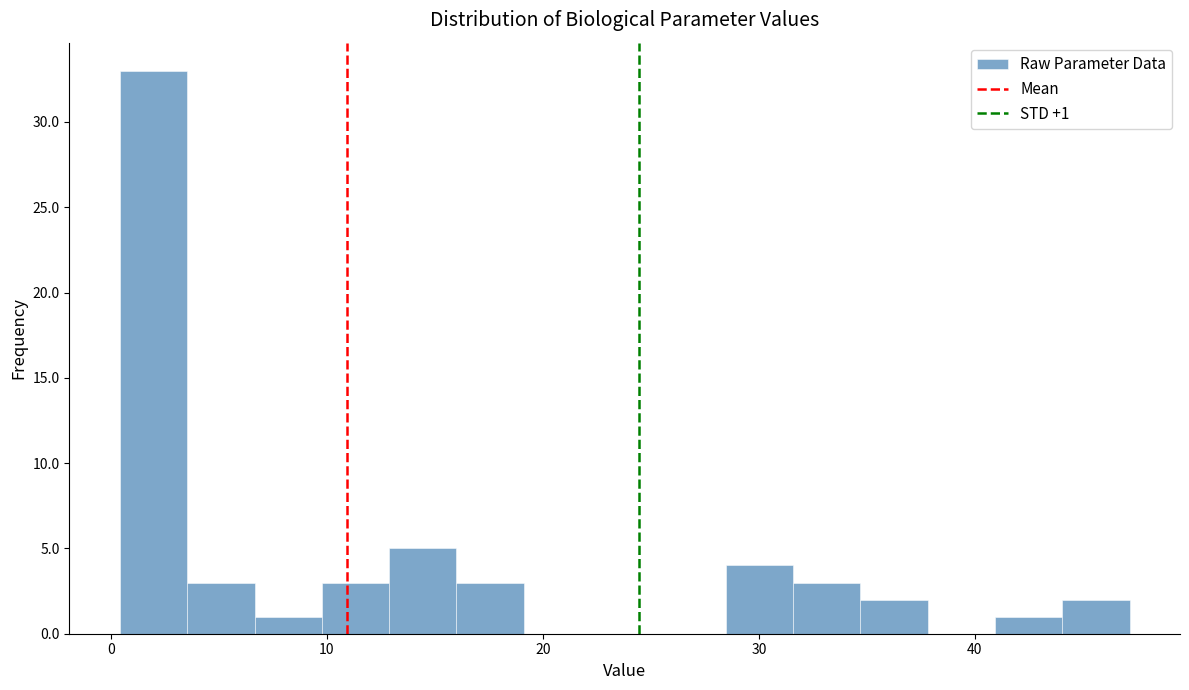

Around what value on the x-axis is the tallest bar? Give the approximate position of its centre, as read against the axis.

2